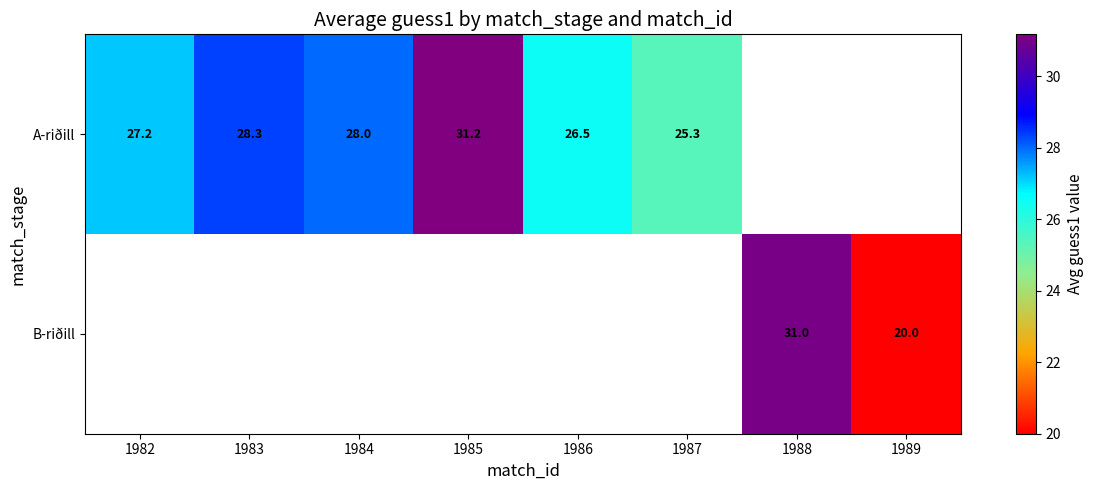

True or false: A-riðill has a value of 45.9 at 1985.

False